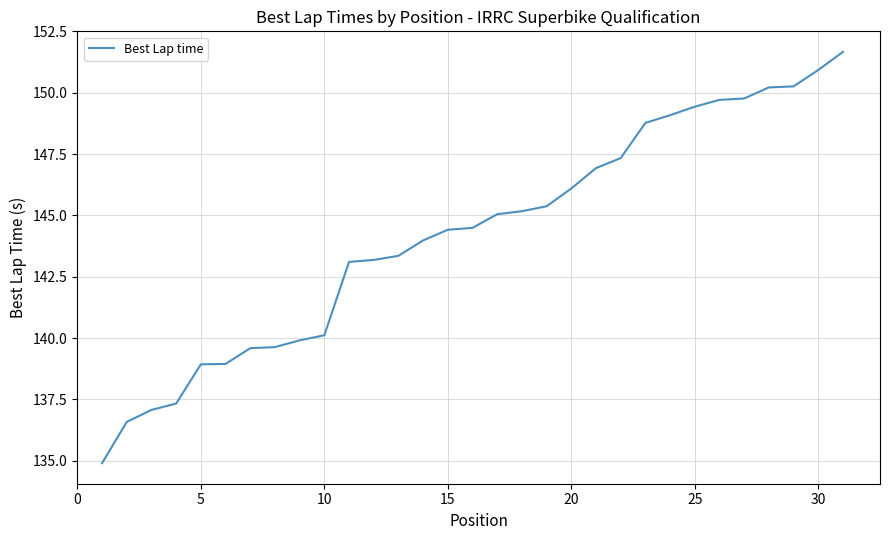

What is the difference between the maximum and minimum values?

16.8